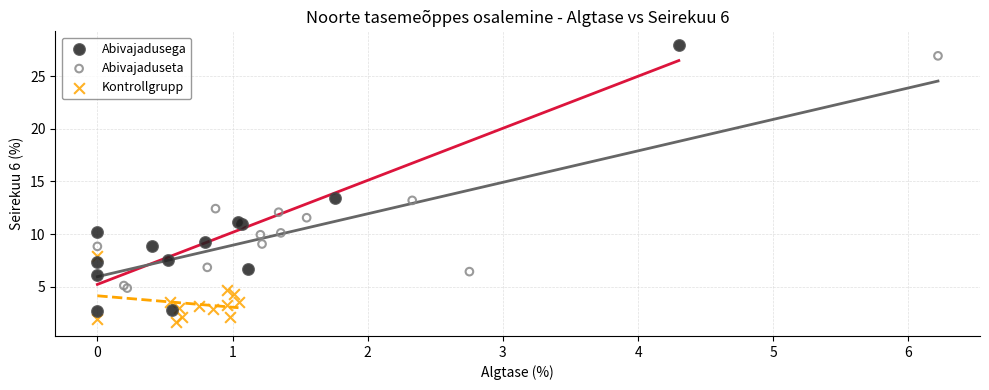

What are all the series names shown in the legend?

Abivajadusega, Abivajaduseta, Kontrollgrupp